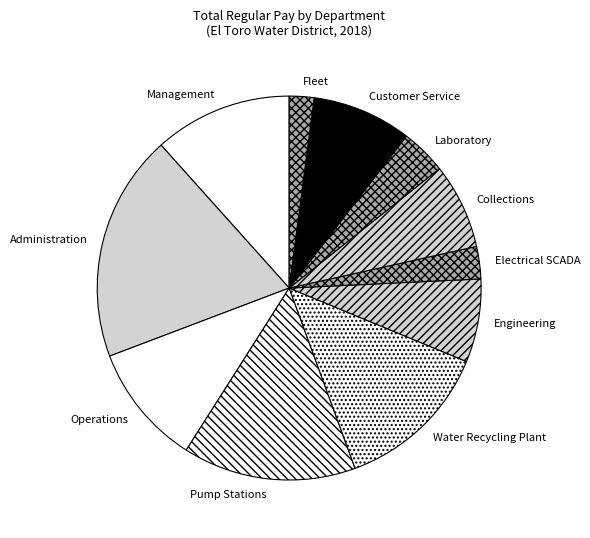

Does any single category account for the majority?

No